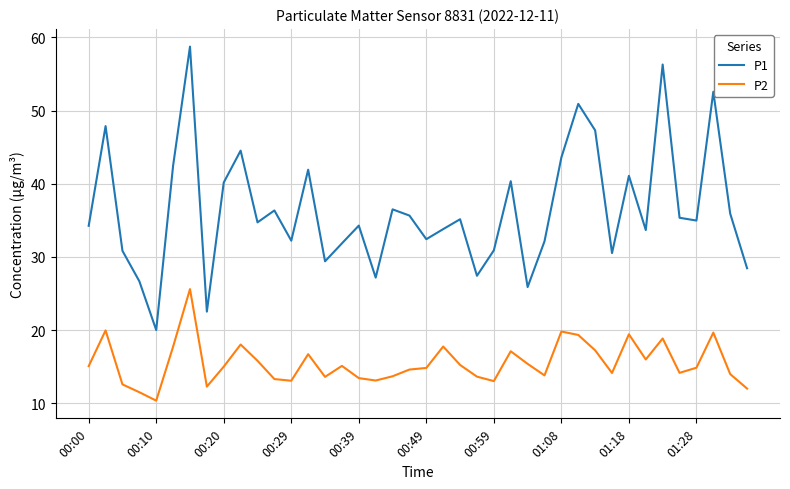

Which series has the largest range (max minus min)?

P1